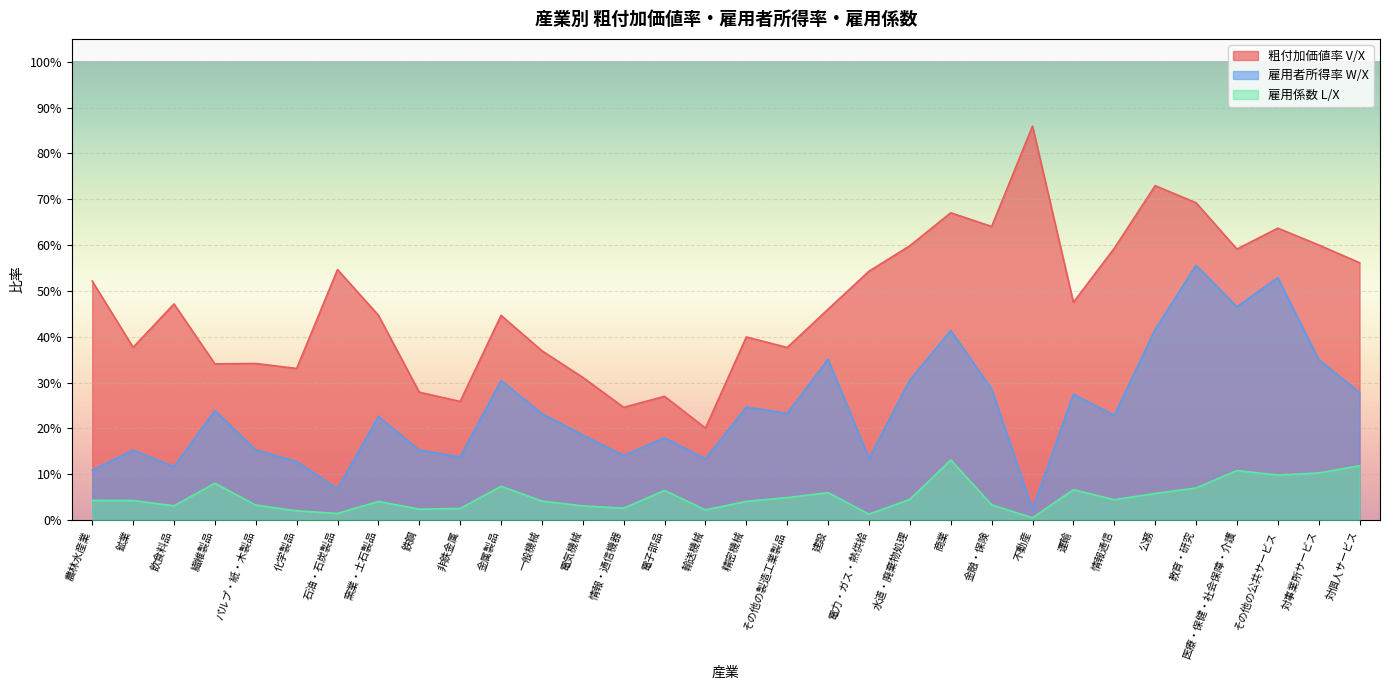

The 雇用者所得率 W/X series shows 0.1 at 鉱業. True or false?

False